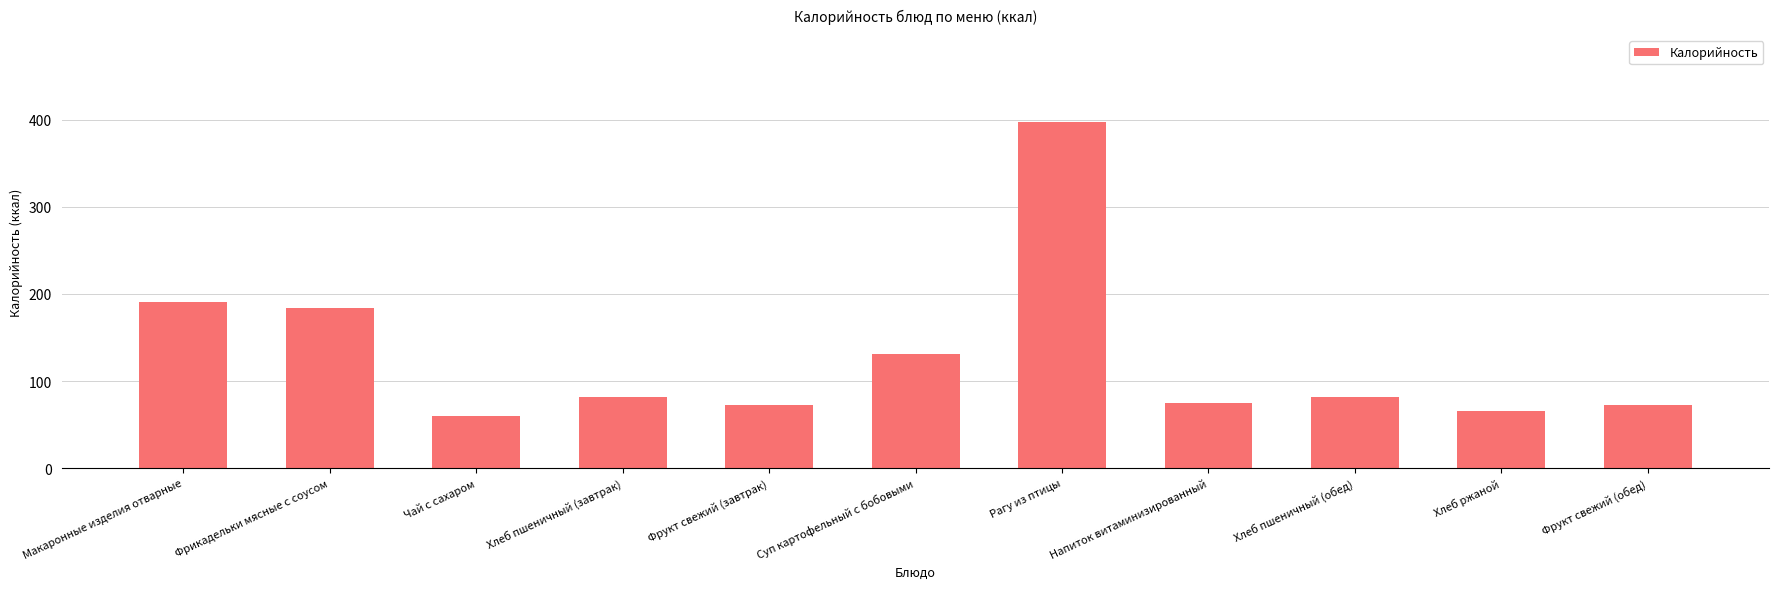

How many values are below 82?

5